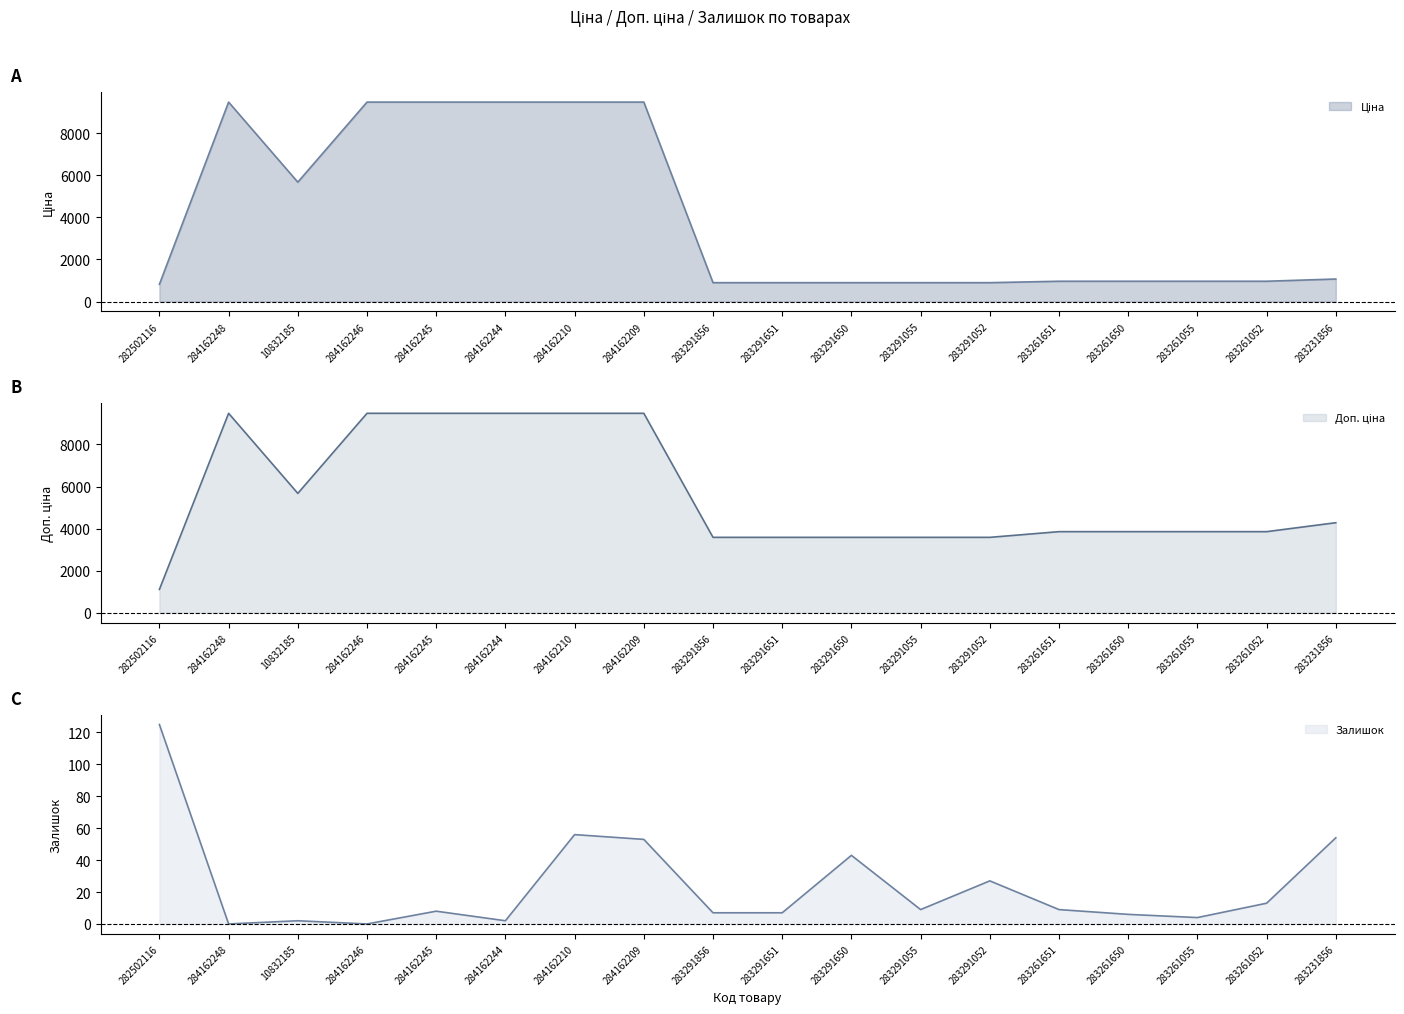

At how many categories does at least one series exceed 6959?

6